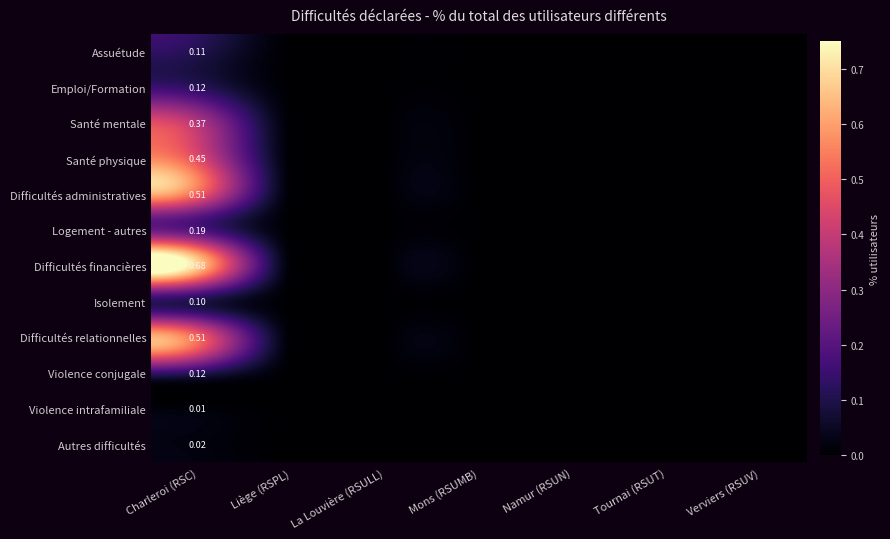

Which category has the highest value in the Violence intrafamiliale series?

Charleroi (RSC)